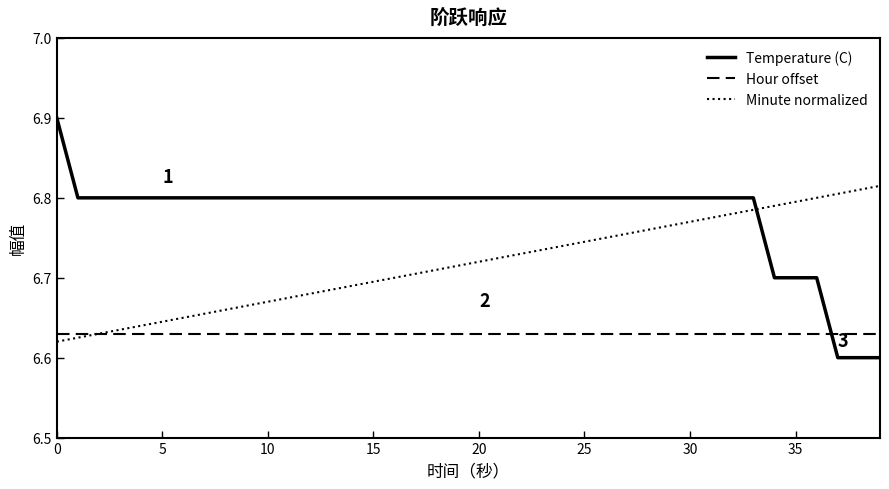

Which series has the widest spread of values?

Temperature (C)